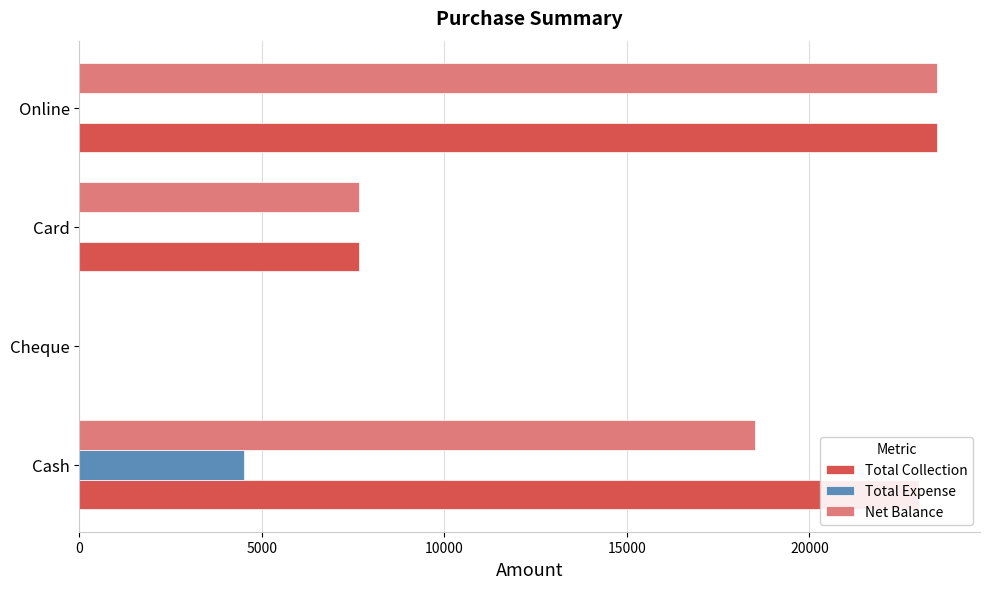

Where is Total Collection nearest to the value 11750?

Card